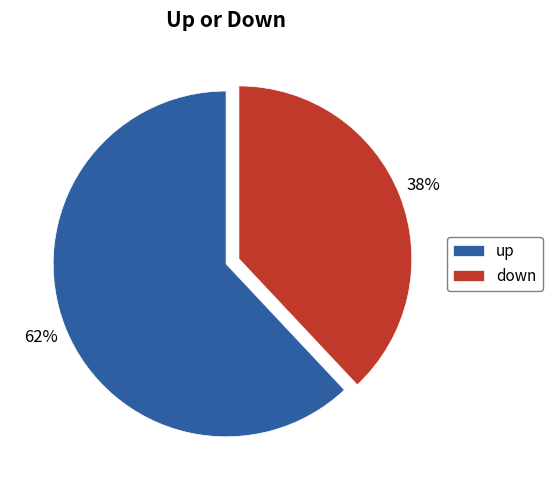

Does down represent more than half of the total?

No